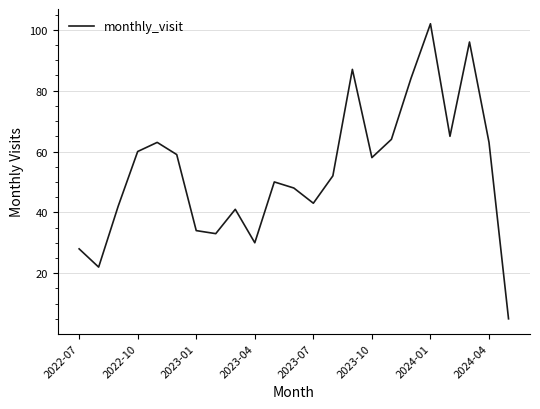

What is the smallest value displayed?

5